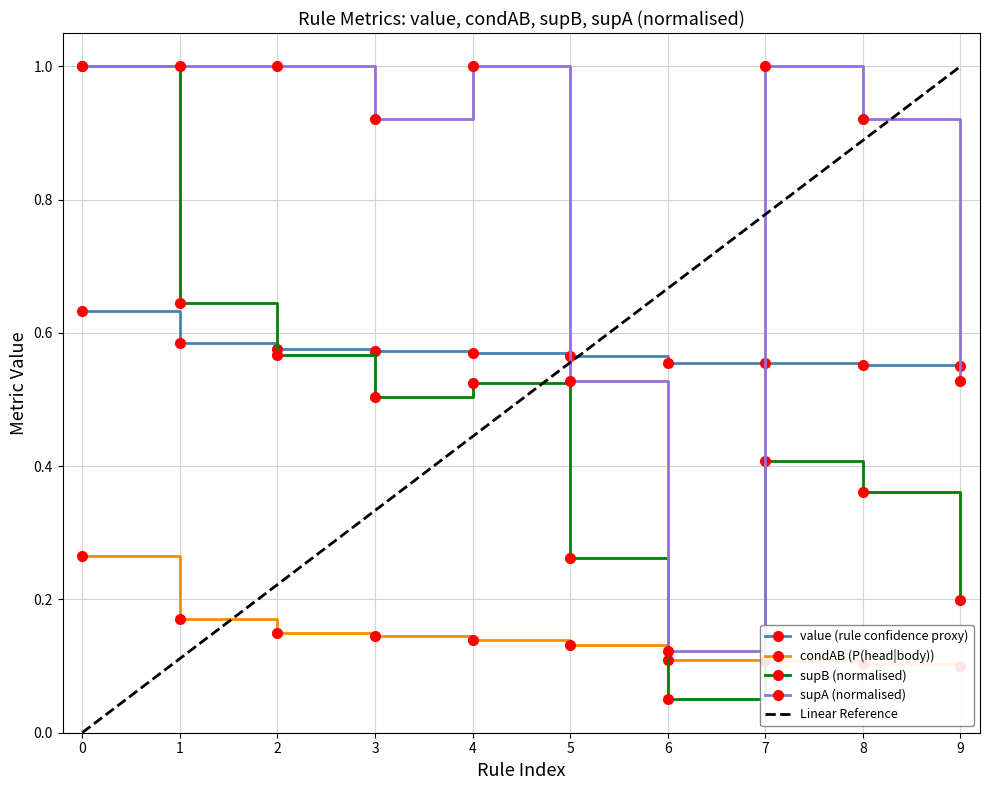

What is the value of the supA (normalised) point at the 1st from the left?

1.0